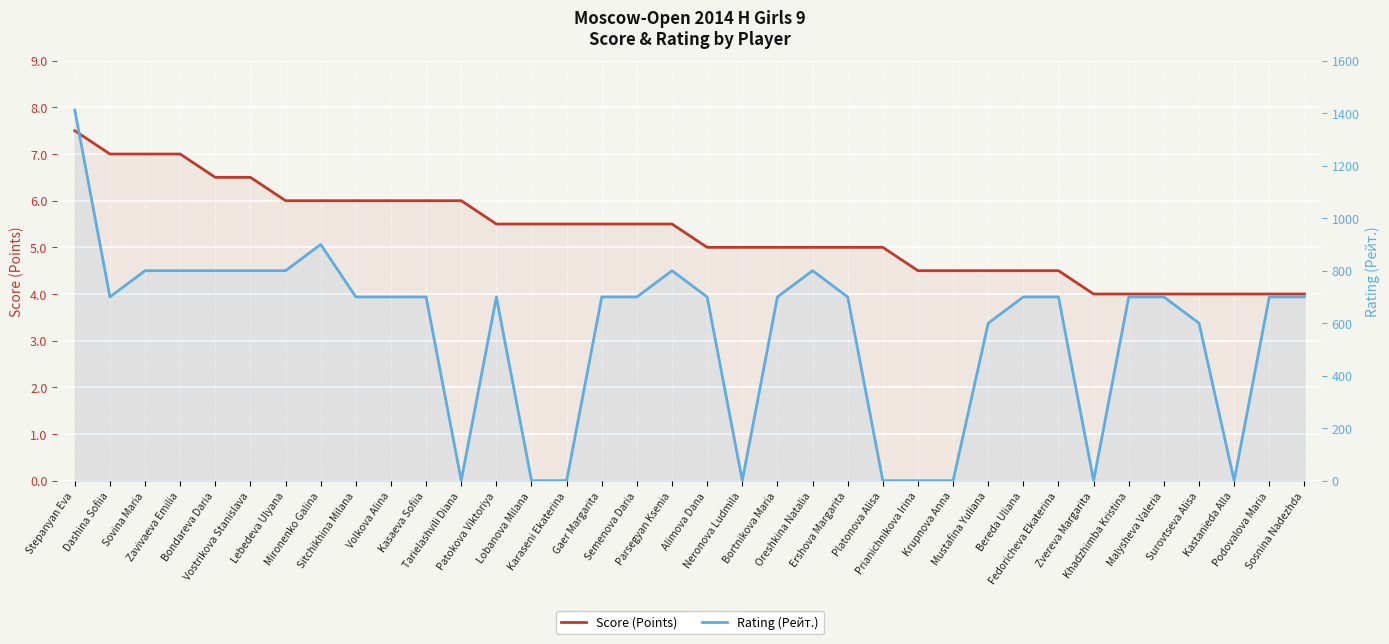

Count the number of data series in this chart.

2